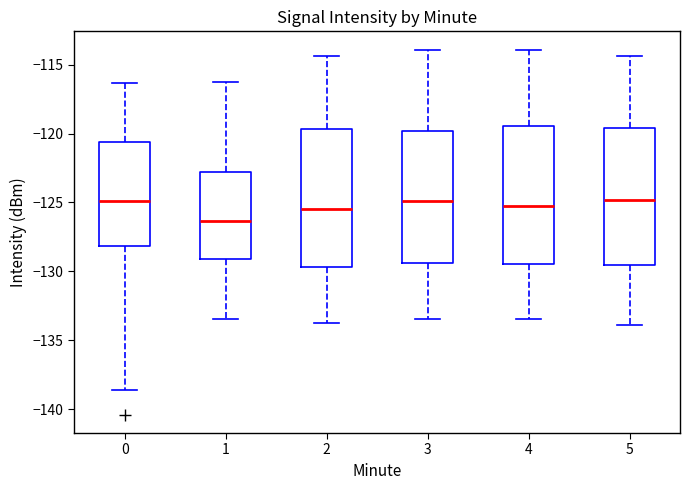

Reading left to right, read every box against the y-axis: the position of its median line, the range the box covers, and the ends of its whiskers. The values are not printed on the chart, so give them approximately, as read against the axis.

0: median -125.0, box -128.0 to -120.5, whiskers -138.5 to -116.5
1: median -126.5, box -129.0 to -123.0, whiskers -133.5 to -116.0
2: median -125.5, box -129.5 to -119.5, whiskers -134.0 to -114.5
3: median -125.0, box -129.5 to -120.0, whiskers -133.5 to -114.0
4: median -125.0, box -129.5 to -119.5, whiskers -133.5 to -114.0
5: median -125.0, box -129.5 to -119.5, whiskers -134.0 to -114.5